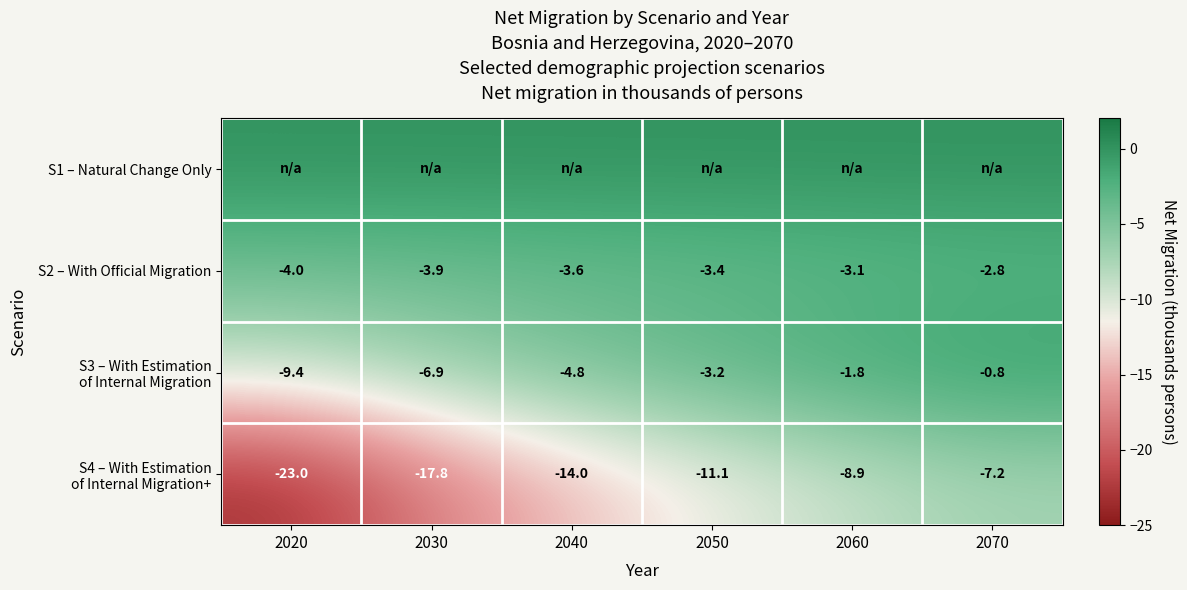

What is the lowest value of the S2 – With Official Migration series?

-4.0